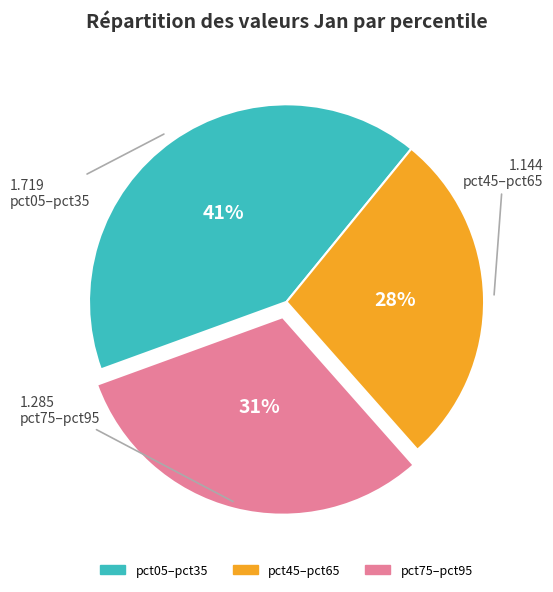

To the nearest percent, what is the average slice percentage?

33%